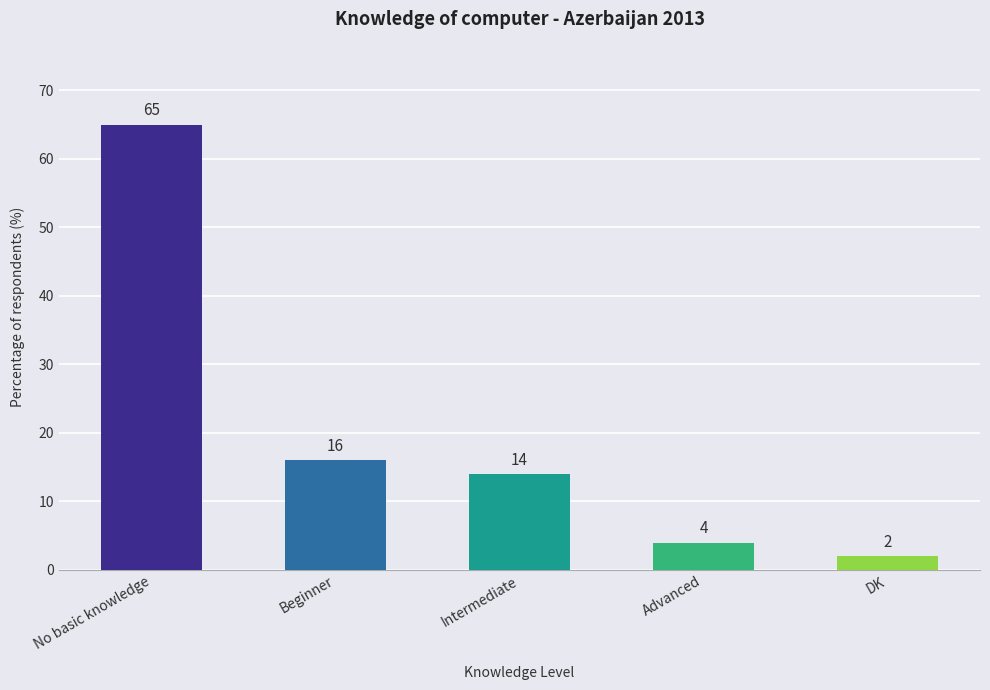

What is the difference between the values at Intermediate and No basic knowledge?

51